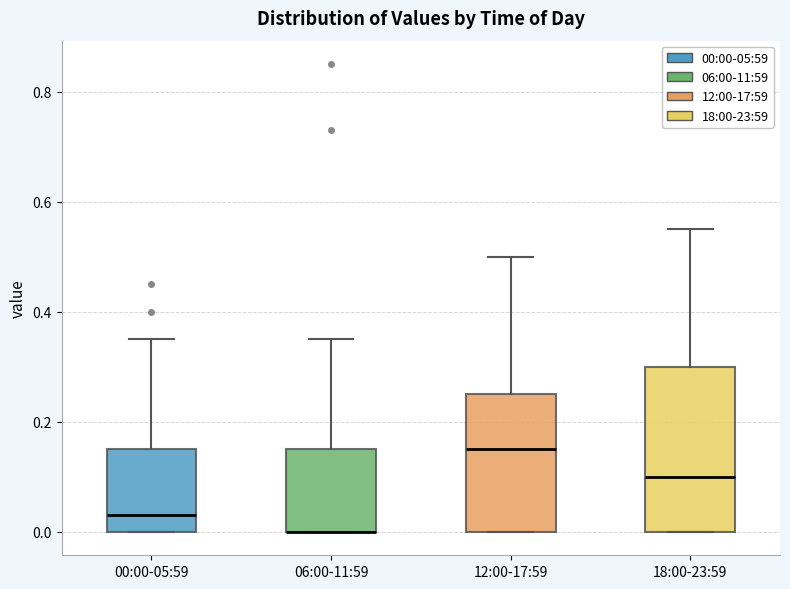

Comparing the boxes themselves (not the whiskers), which one is the tallest?

18:00-23:59